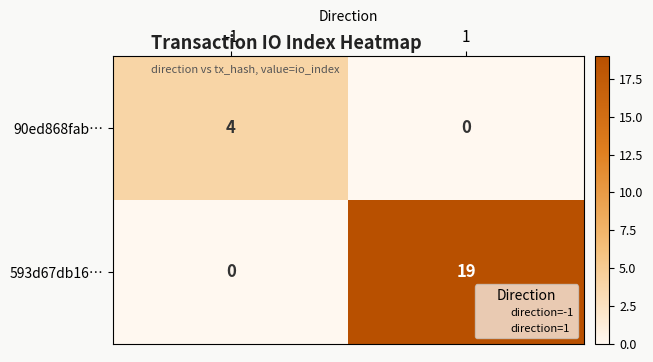

What is the approximate value of 90ed868fab… at -1?

4